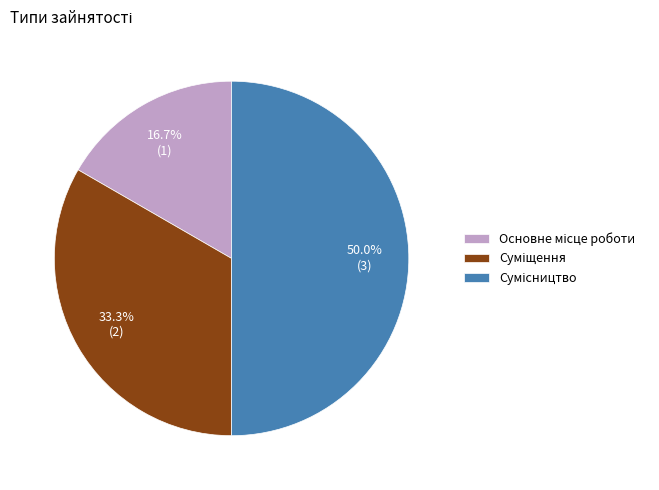

How many slices are in this pie chart?

3